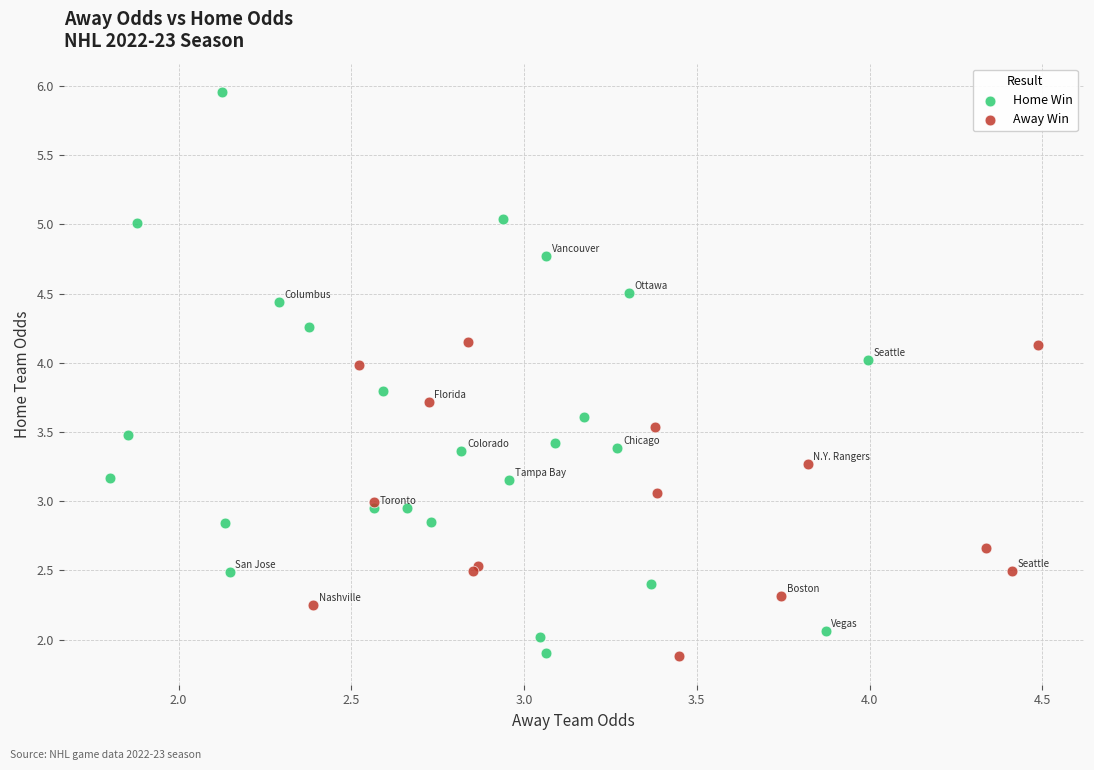

What are all the series names shown in the legend?

Home Win, Away Win